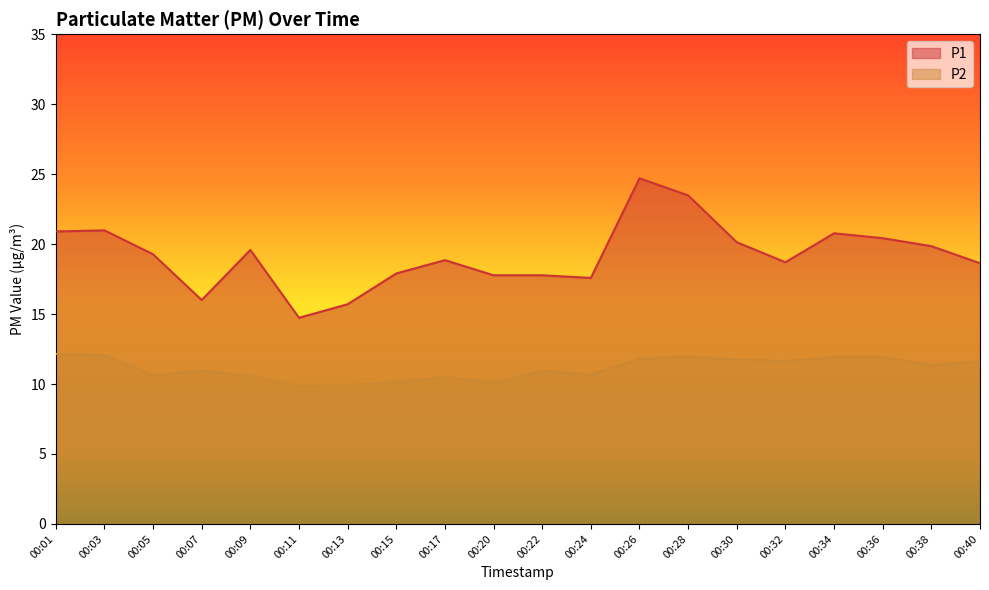

How many values in the P2 series exceed 11?

10